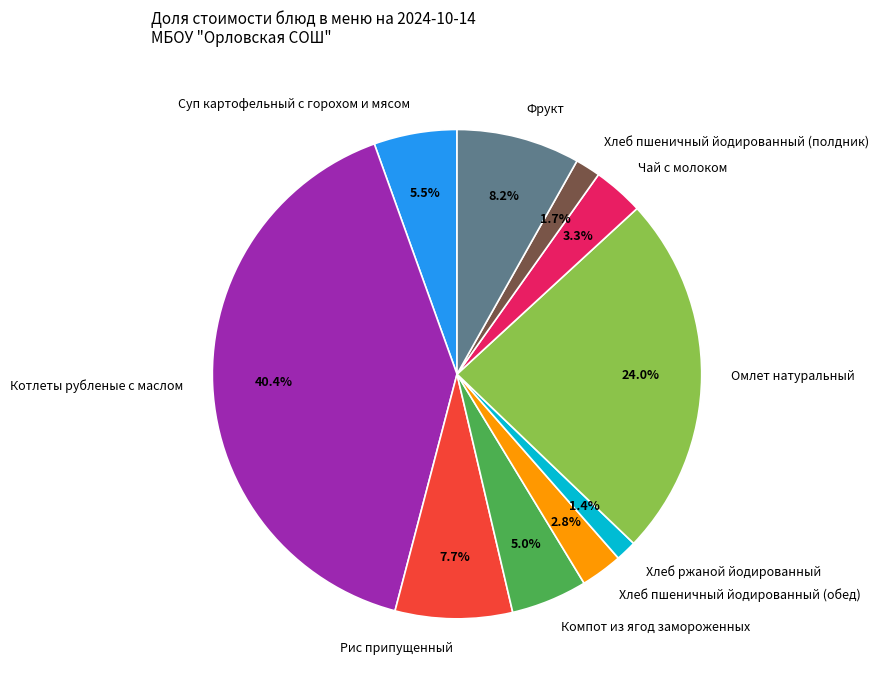

Is Суп картофельный с горохом и мясом the majority of the pie?

No